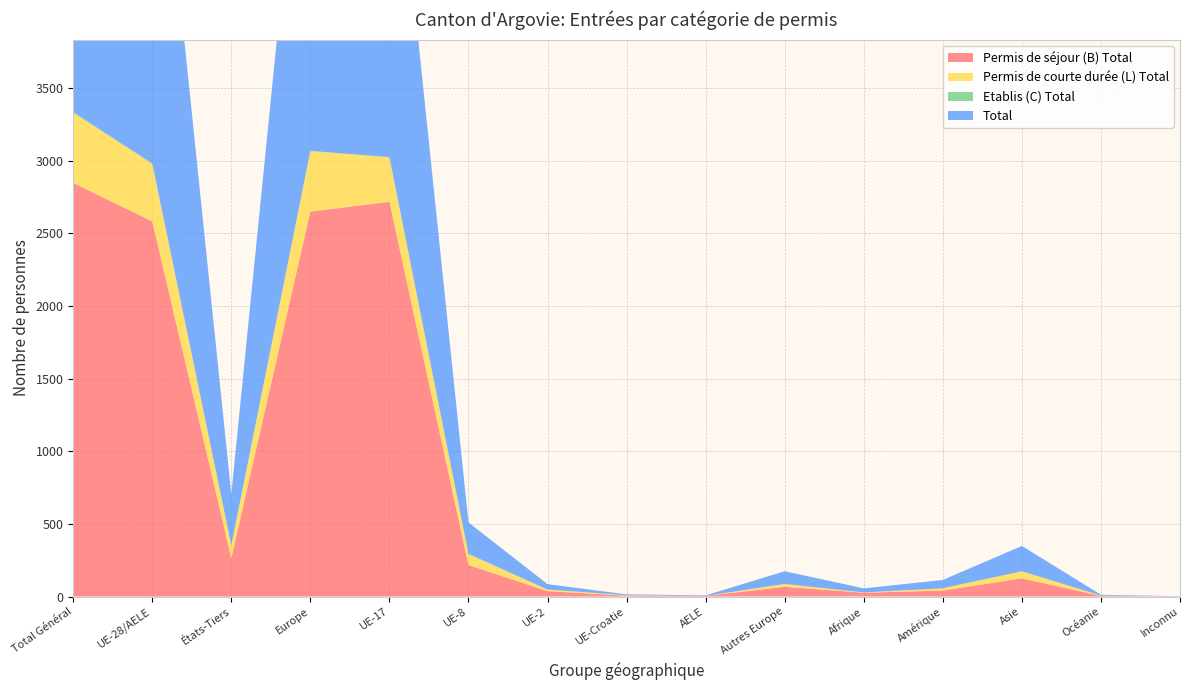

Reading left to right, what are all the values shown in this chart?

Permis de séjour (B) Total: 2846	2582	264	2649	2716	217	37	6	4	67	26	41	125	4	1
Permis de courte durée (L) Total: 484	397	87	416	307	76	11	3	0	19	2	15	49	2	0
Etablis (C) Total: 3	1	2	2	1	0	0	0	0	1	0	1	0	0	0
Total: 3333	2980	353	3067	2716	217	37	6	4	87	28	57	174	6	1